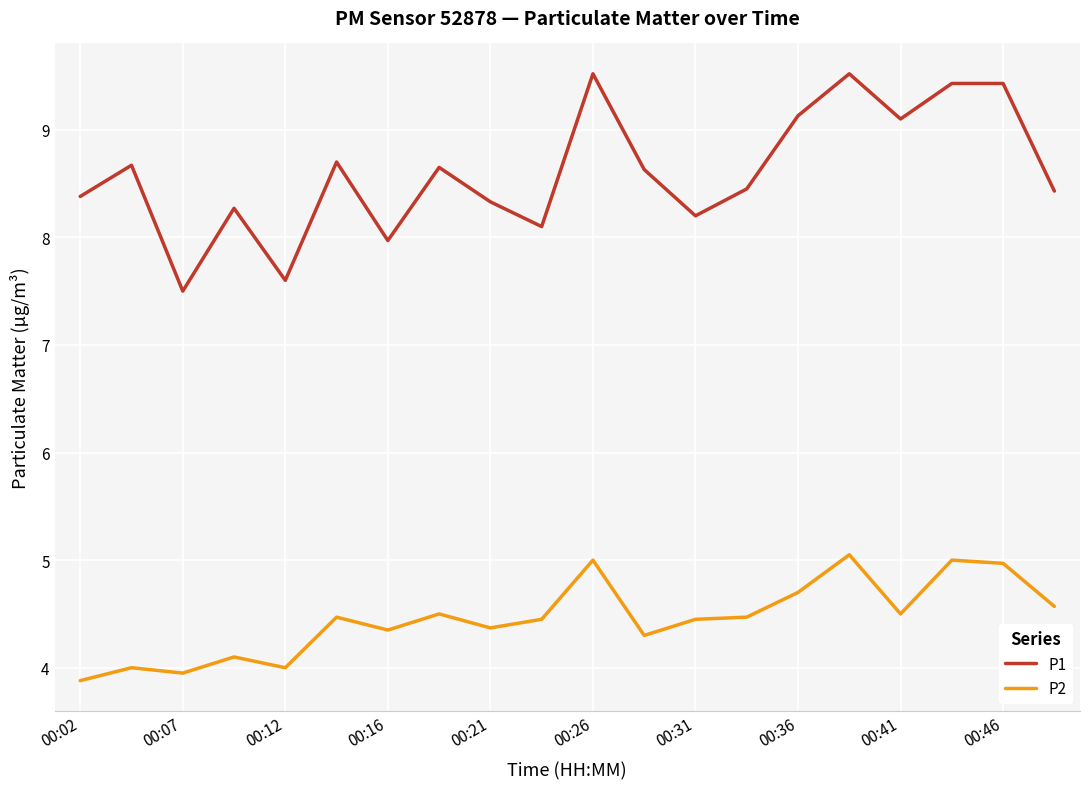

List the series in order of their peak value, lowest first.

P2, P1